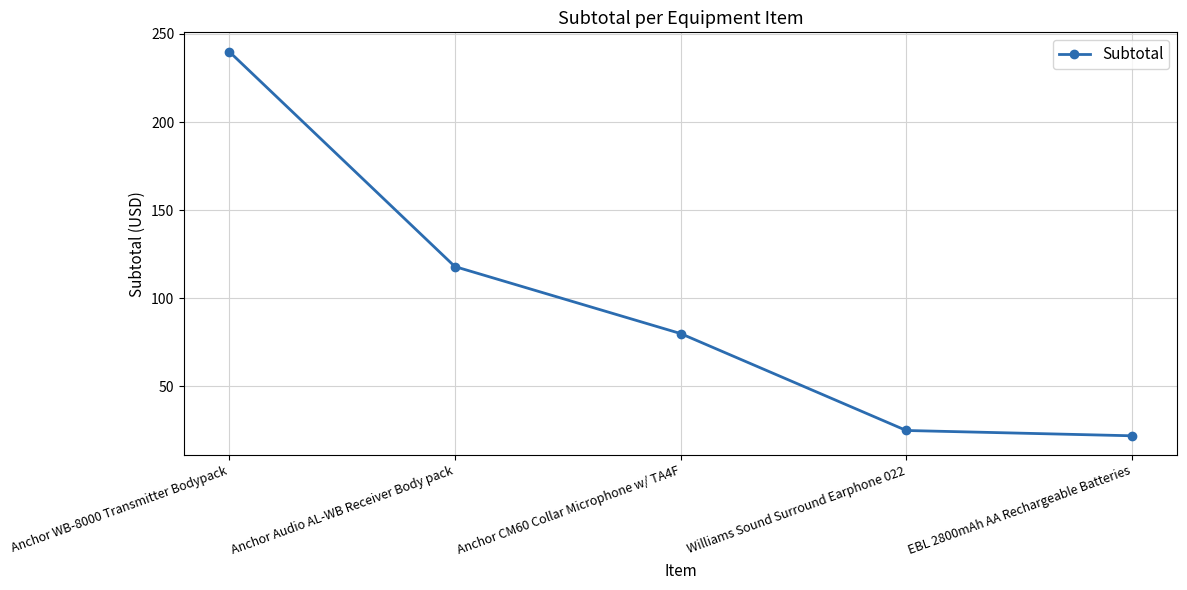

Rank the categories by value from highest to lowest.

Anchor WB-8000 Transmitter Bodypack, Anchor Audio AL-WB Receiver Body pack, Anchor CM60 Collar Microphone w/ TA4F, Williams Sound Surround Earphone 022, EBL 2800mAh AA Rechargeable Batteries